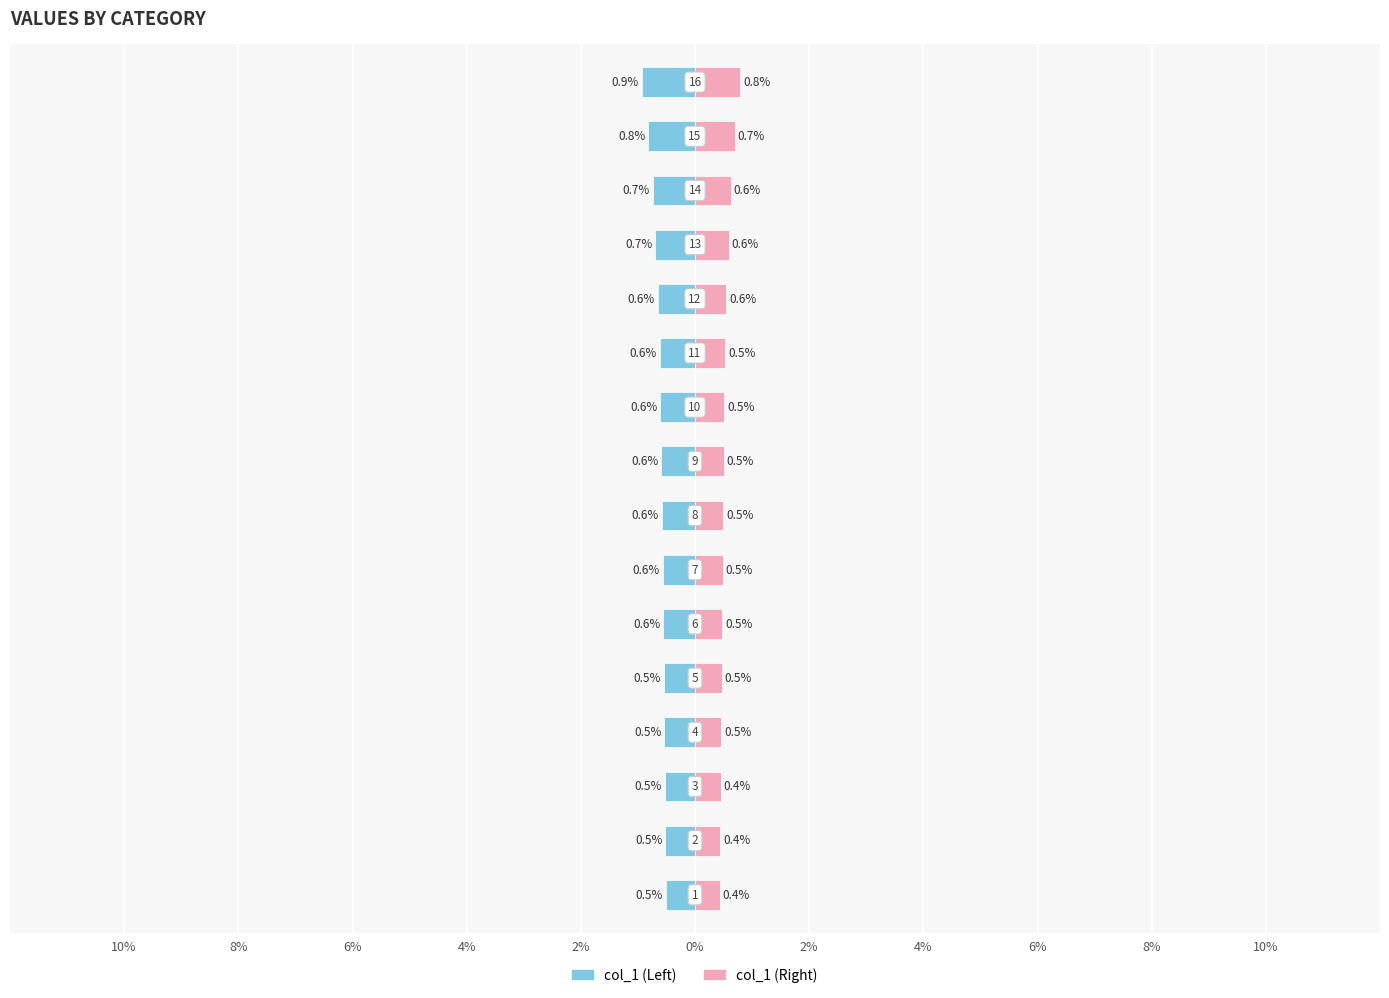

What are all the series names shown in the legend?

col_1 (Left), col_1 (Right)